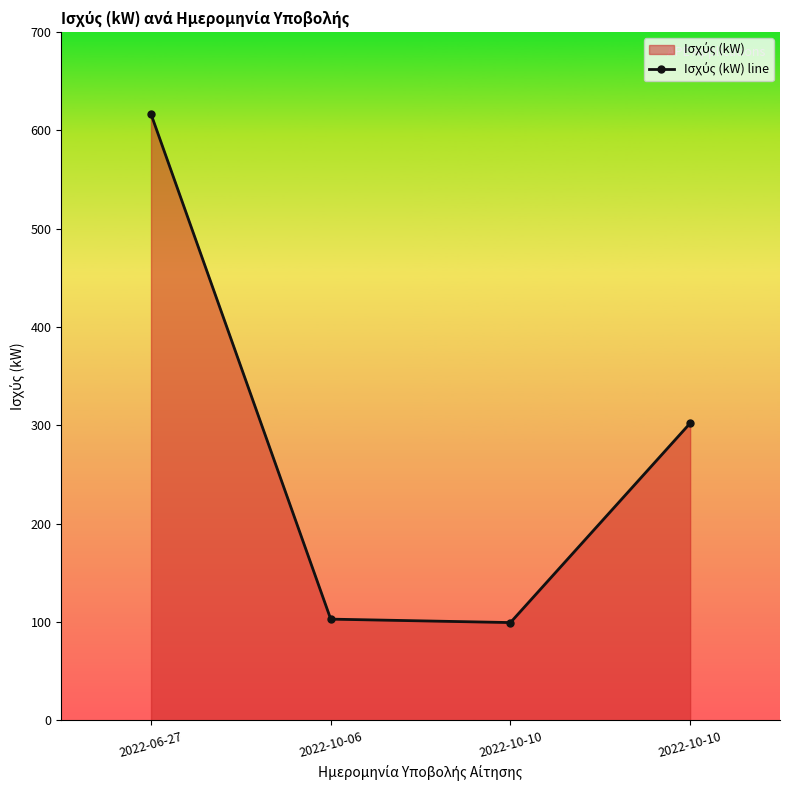

Rank the categories by value from highest to lowest.

2022-06-27, 2022-10-10, 2022-10-06, 2022-10-10